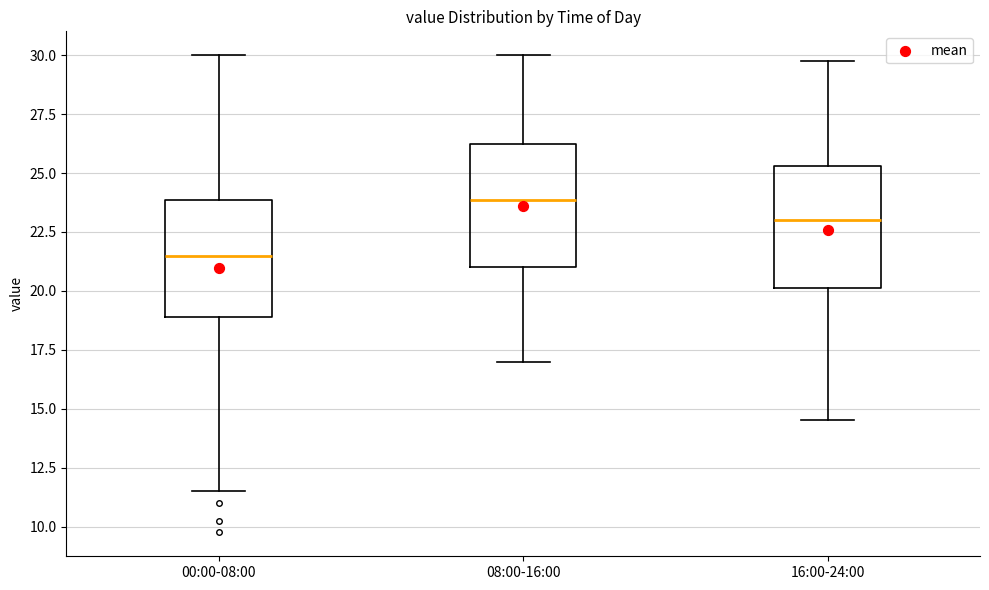

Reading left to right, transcribe this box plot: for each box, give where its median line is, the range the box spans, and where its two whiskers end, as read against the y-axis. The values are not printed on the chart, so give them approximately, as read against the axis.

00:00-08:00: median 21.5, box 19.0 to 24.0, whiskers 11.5 to 30.0
08:00-16:00: median 24.0, box 21.0 to 26.5, whiskers 17.0 to 30.0
16:00-24:00: median 23.0, box 20.0 to 25.5, whiskers 14.5 to 30.0